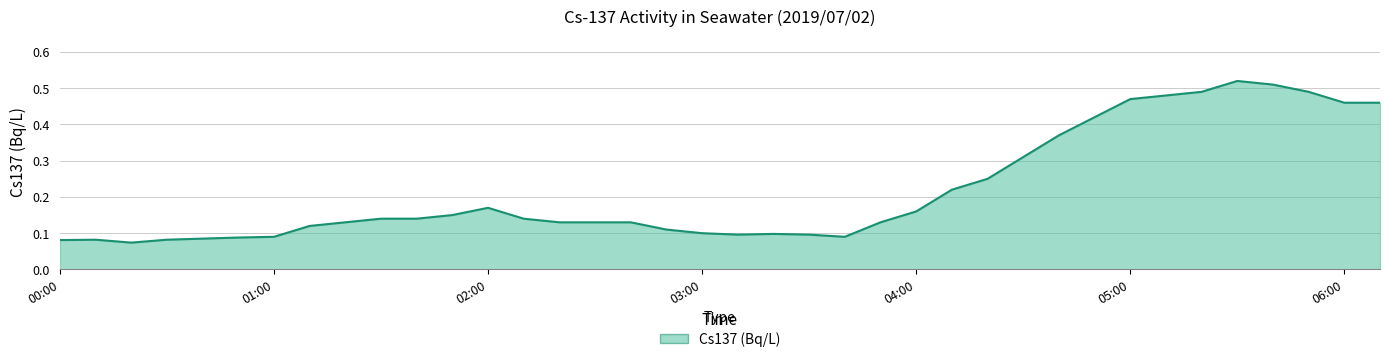

List the labels in order of value, largest first.

05:30, 05:40, 05:20, 05:50, 05:10, 05:00, 06:00, 06:10, 04:50, 04:40, 04:30, 04:20, 04:10, 02:00, 04:00, 01:50, 01:30, 01:40, 02:10, 01:20, 02:20, 02:30, 02:40, 03:50, 01:10, 02:50, 03:00, 03:20, 03:10, 03:30, 01:00, 03:40, 00:50, 00:40, 00:10, 00:30, 00:00, 00:20